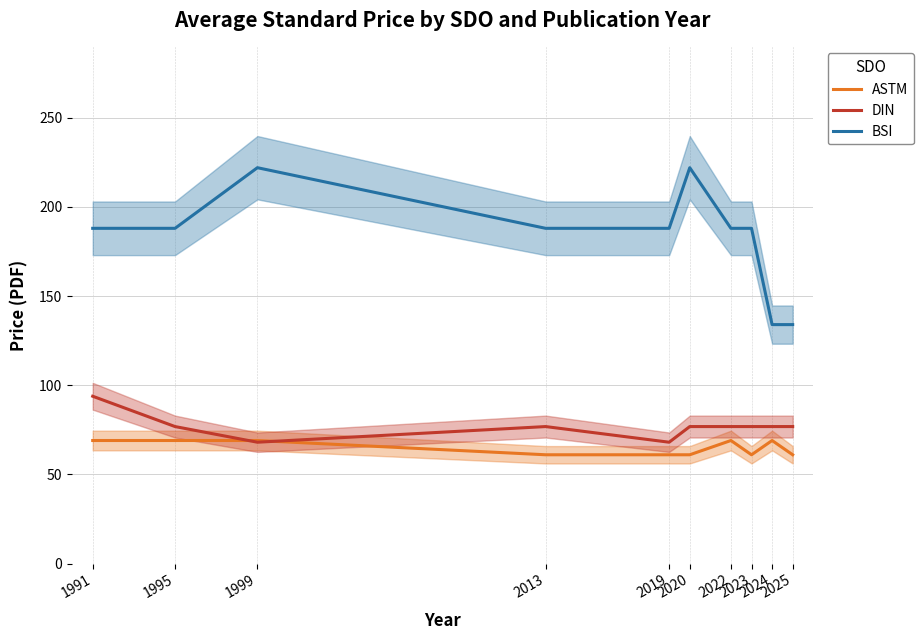

List the series in order of their peak value, lowest first.

ASTM, DIN, BSI